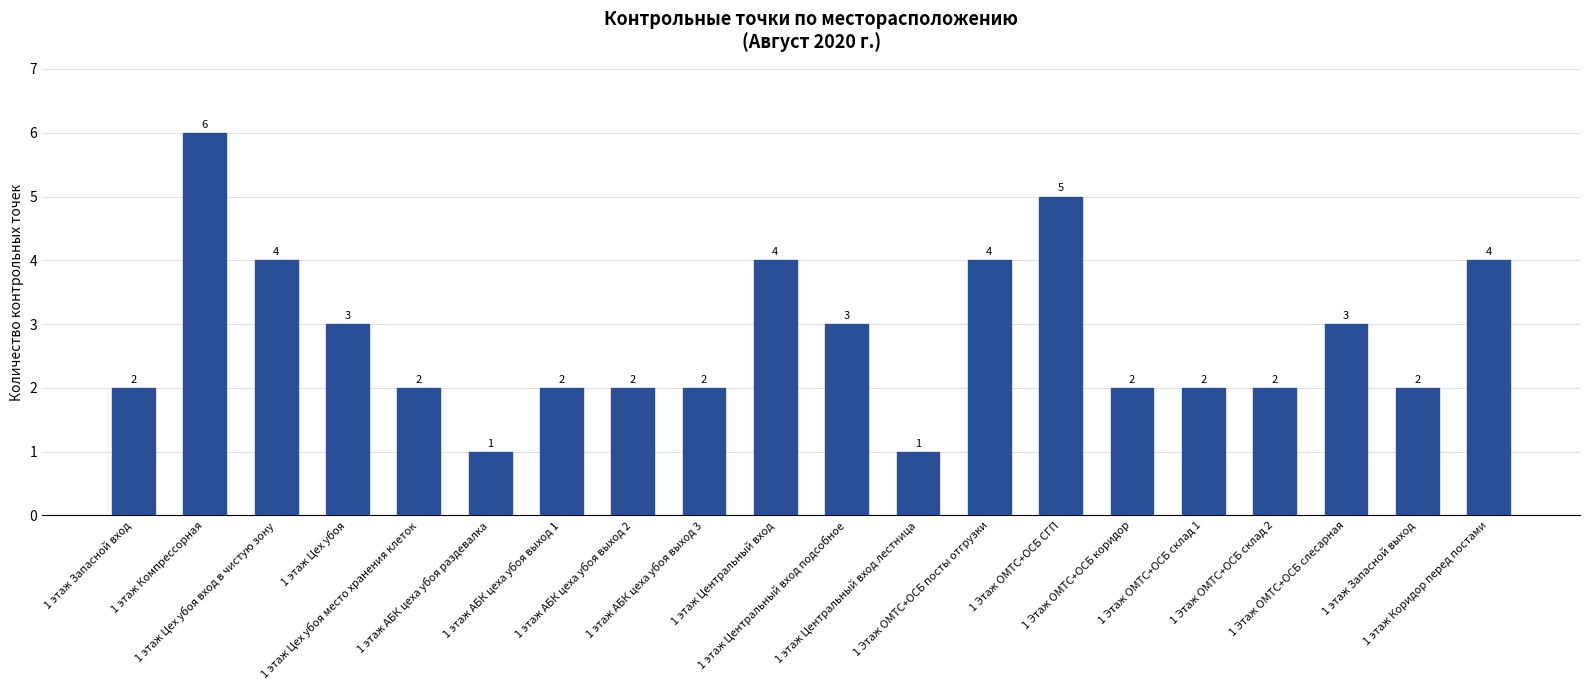

How many bars are there in total?

20